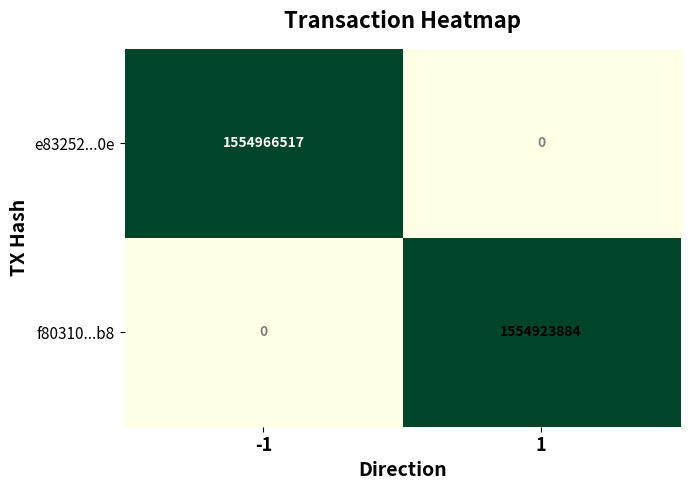

Reading left to right, transcribe all the data shown in this chart.

e83252...0e: -1=1554966517	1=0
f80310...b8: -1=0	1=1554923884